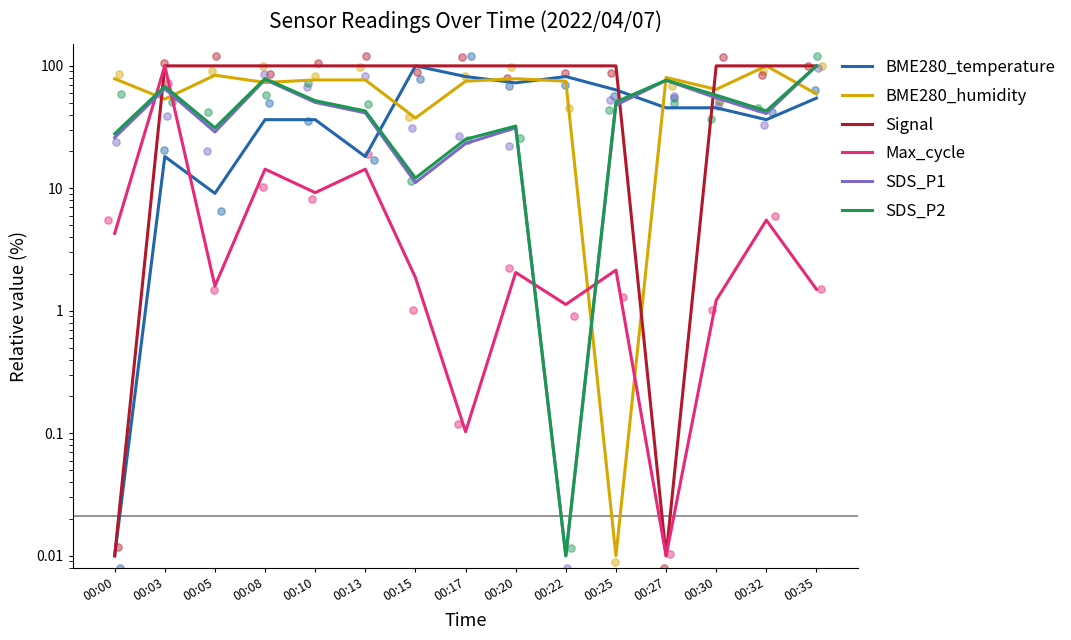

Which series reaches the maximum Y coordinate?

BME280_temperature